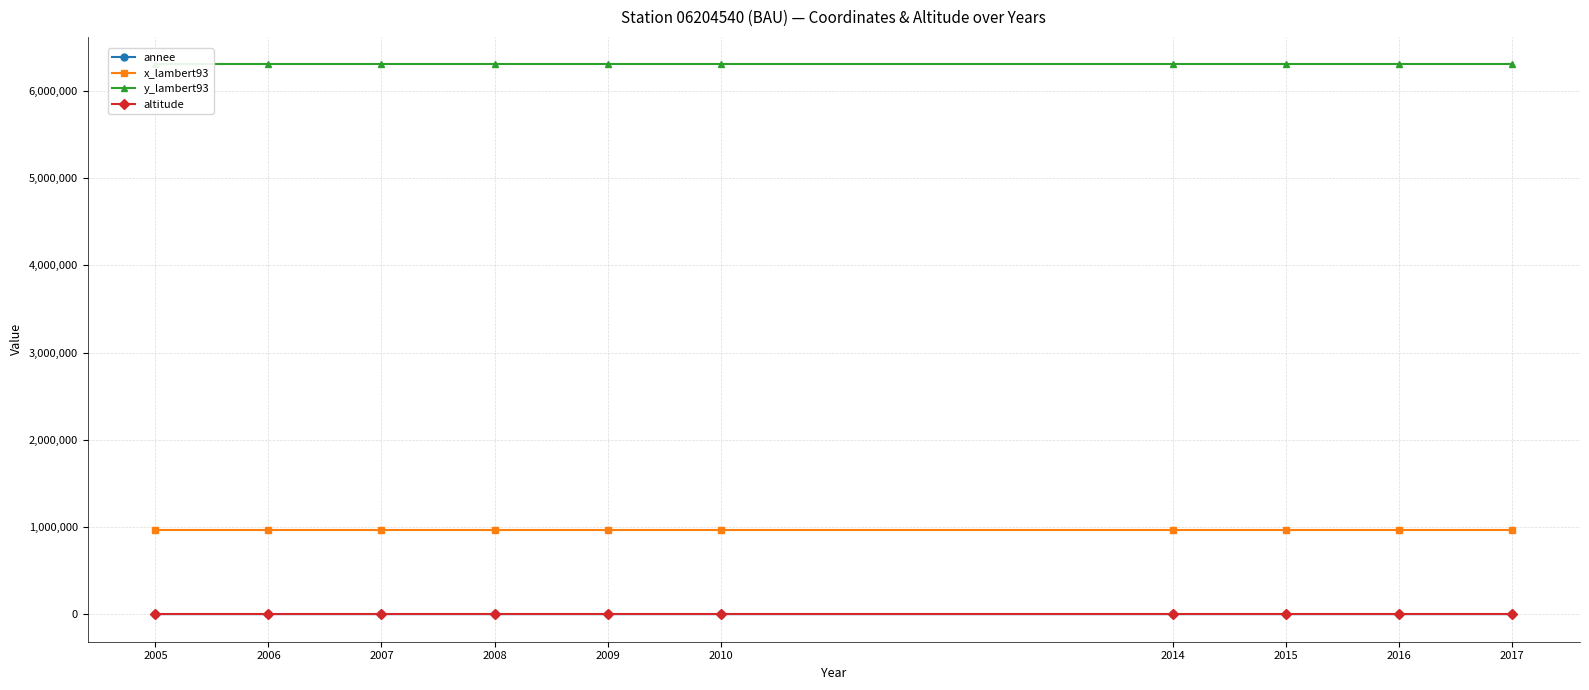

What is the average value of the altitude series?

696